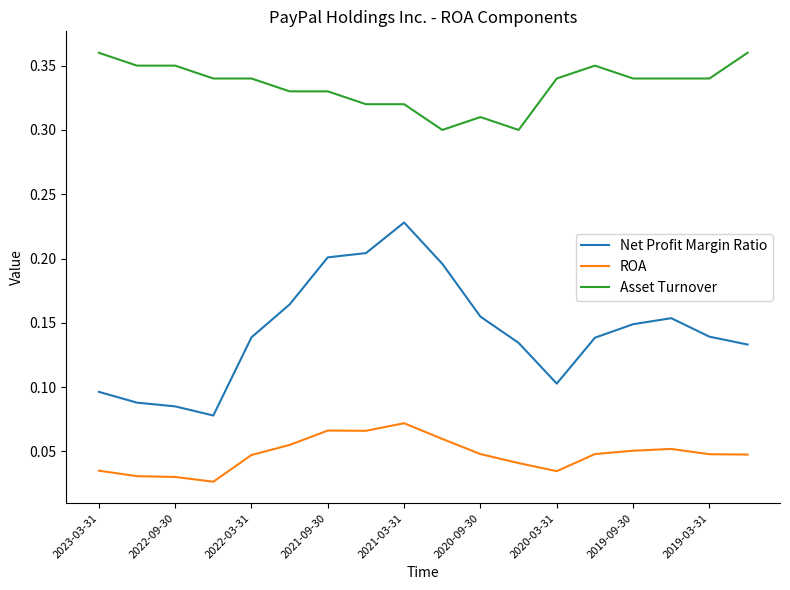

List the series in order of their peak value, highest first.

Asset Turnover, Net Profit Margin Ratio, ROA